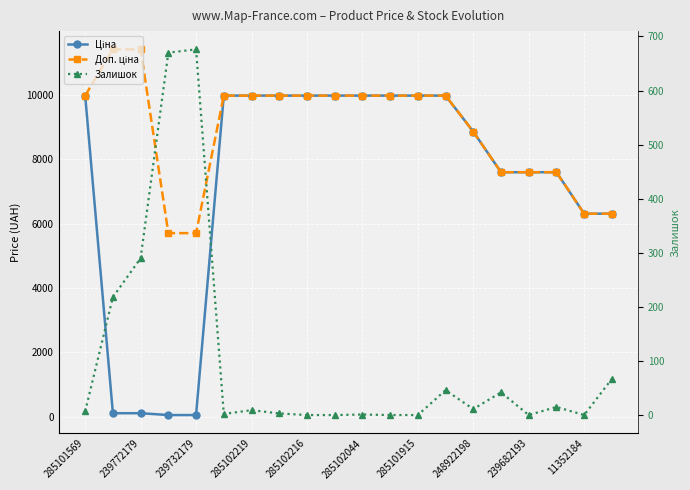

What are all the series names shown in the legend?

Ціна, Доп. ціна, Залишок